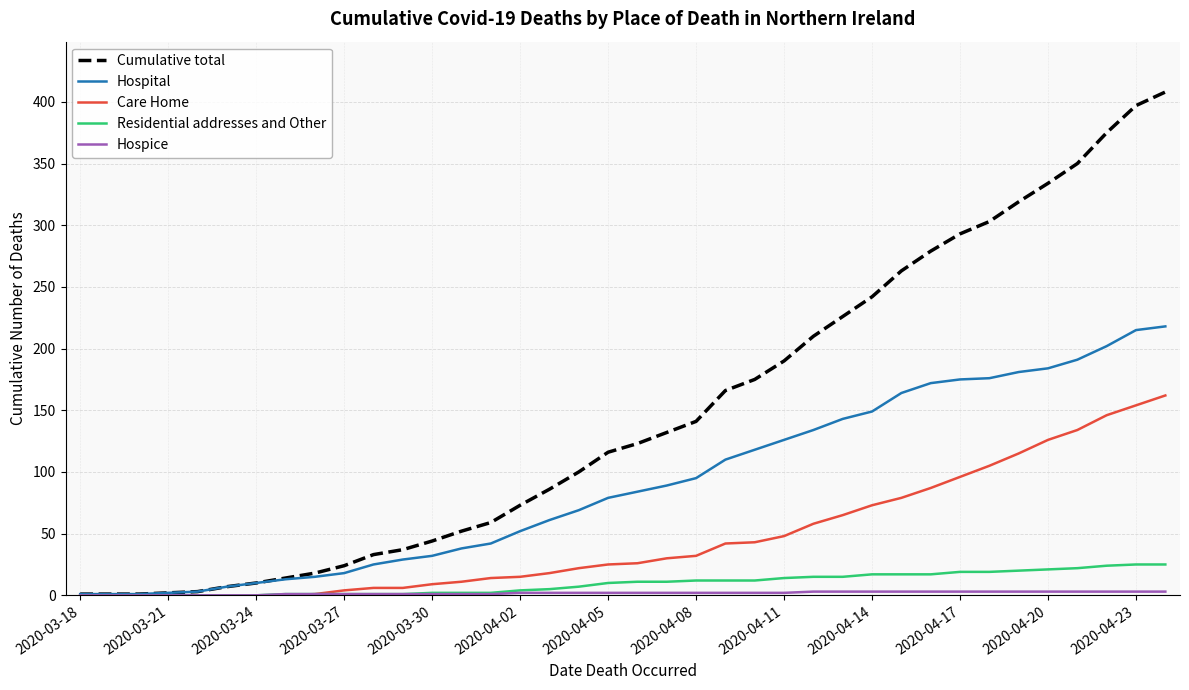

Which series has the largest range (max minus min)?

Cumulative total